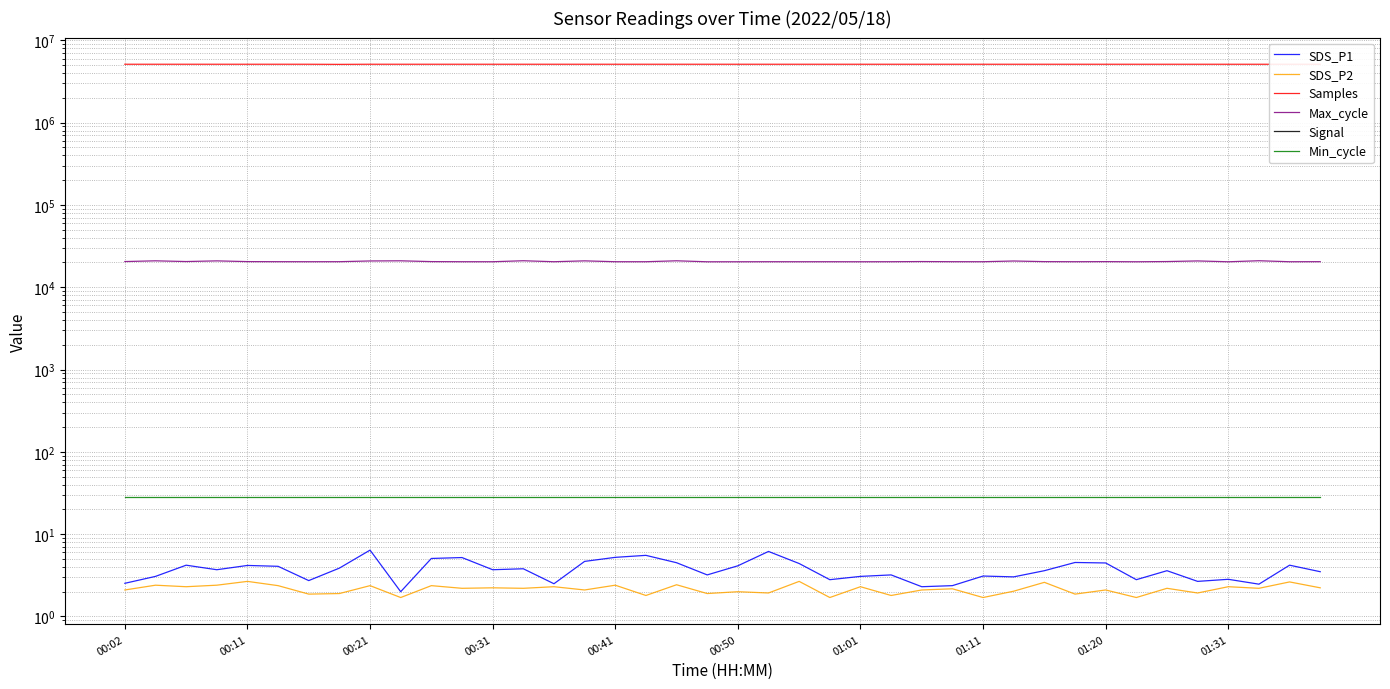

Where is Samples nearest to the value 5106738?

37